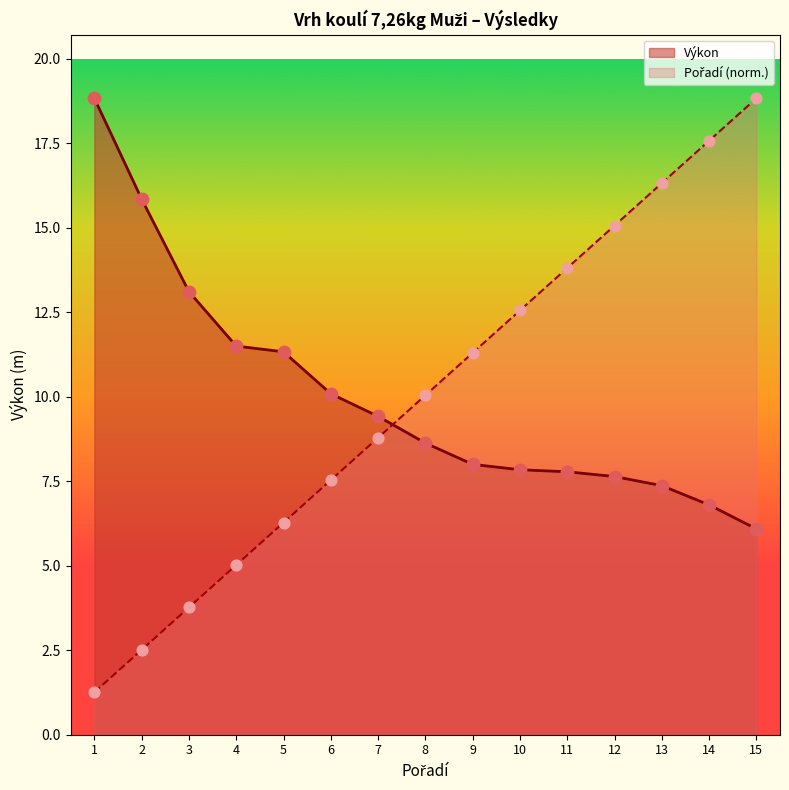

Is the value of Pořadí at 2 greater than the value of Výkon at 11?

No